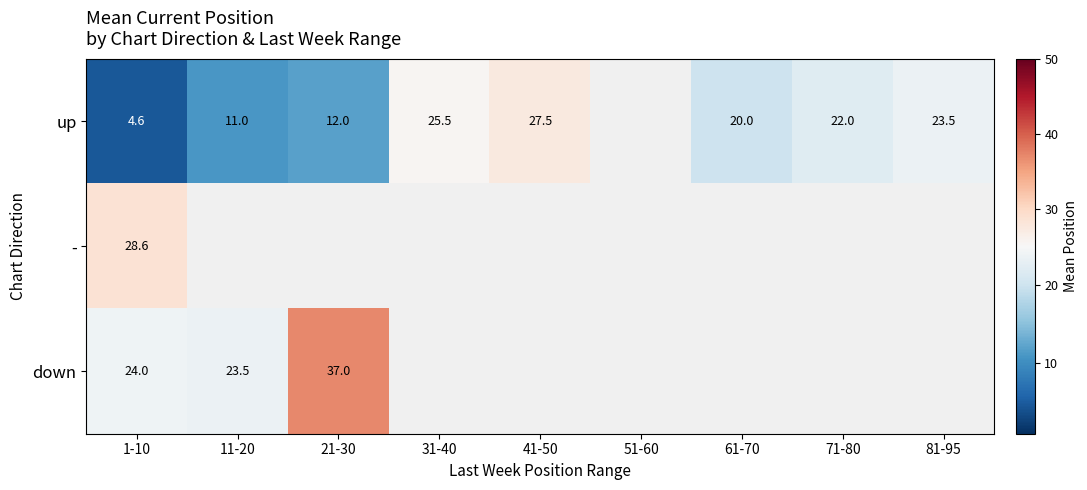

Count the number of data series in this chart.

3